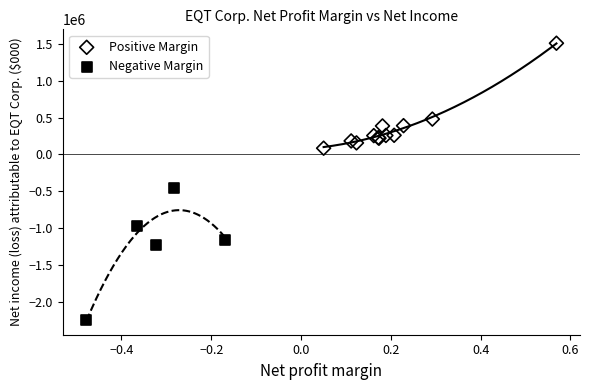

Which series has the widest spread of Y values?

Negative Margin